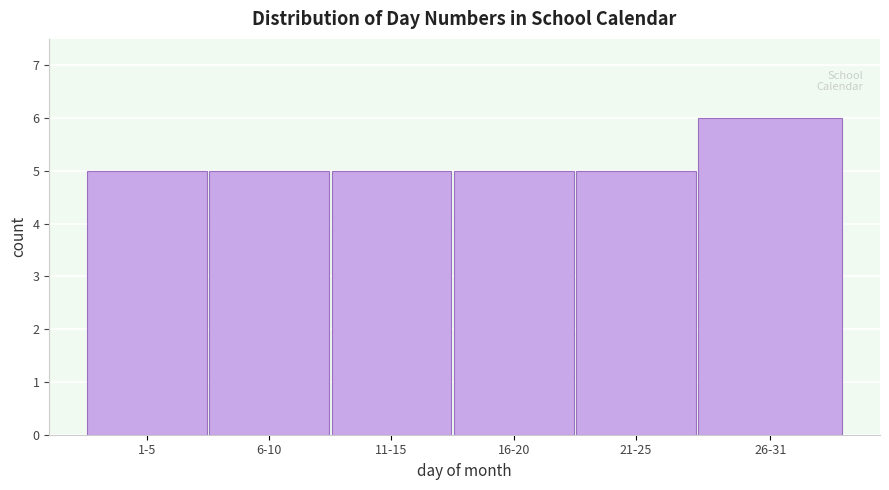

Reading right to left, what are all the values shown in this chart?

6	5	5	5	5	5